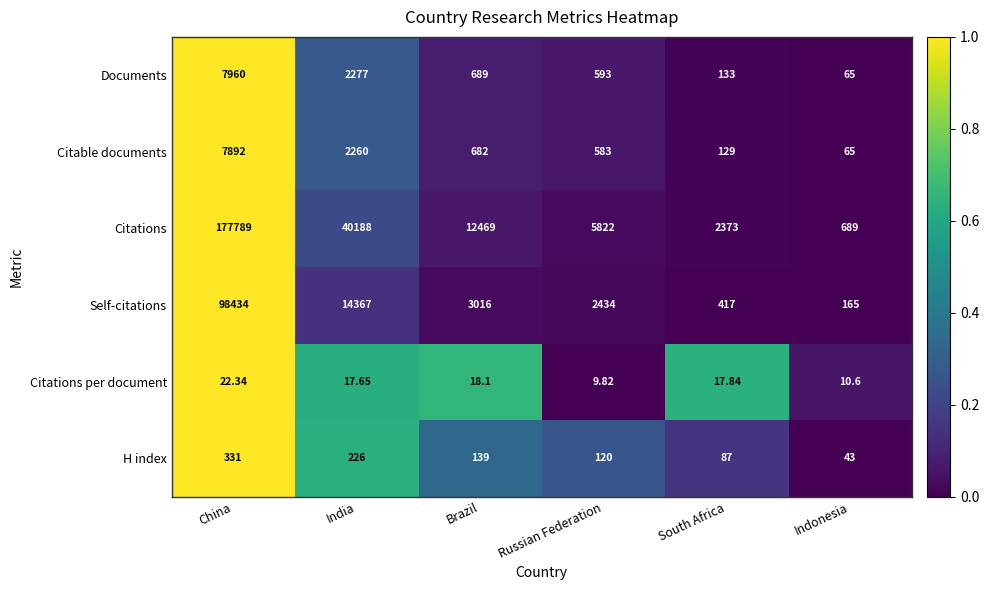

List the labels in order of Citations value, largest first.

China, India, Brazil, Russian Federation, South Africa, Indonesia